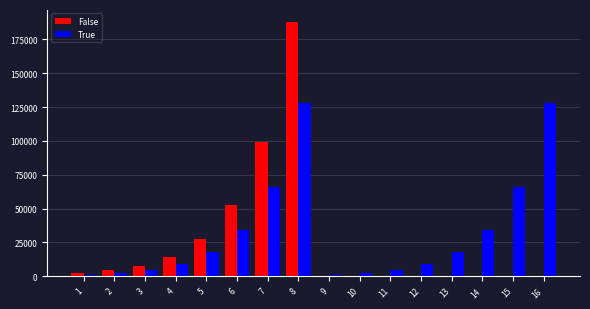

What is the greatest value displayed?

188110.5